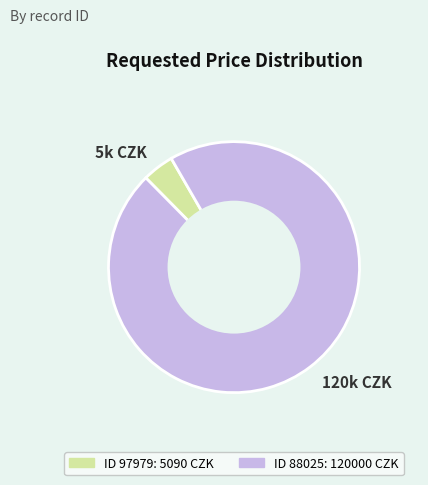

True or false: 5k CZK accounts for 4% of the total.

True